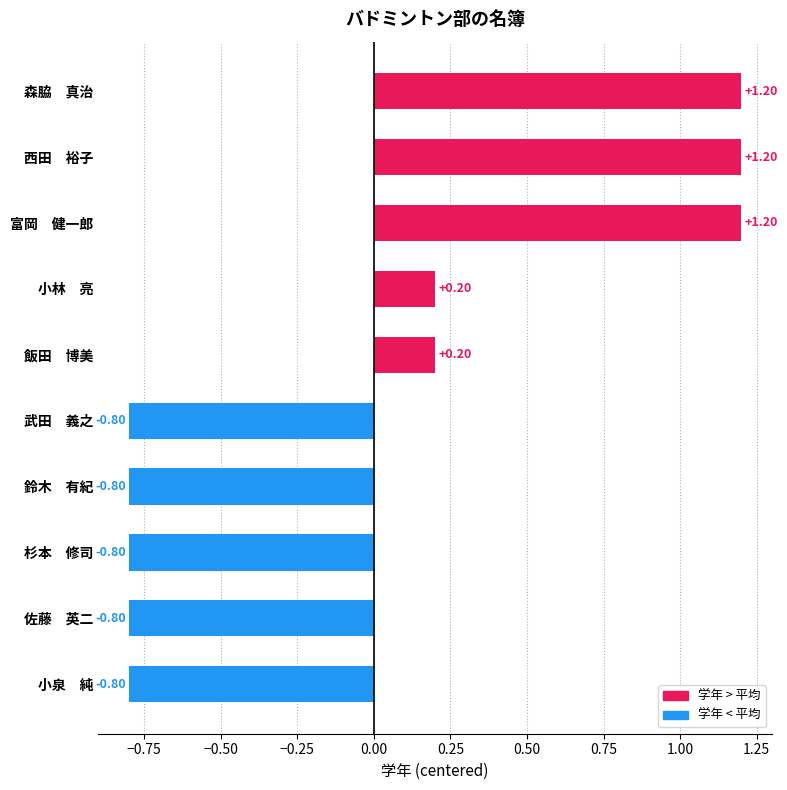

What is the minimum value shown in the chart?

-0.8